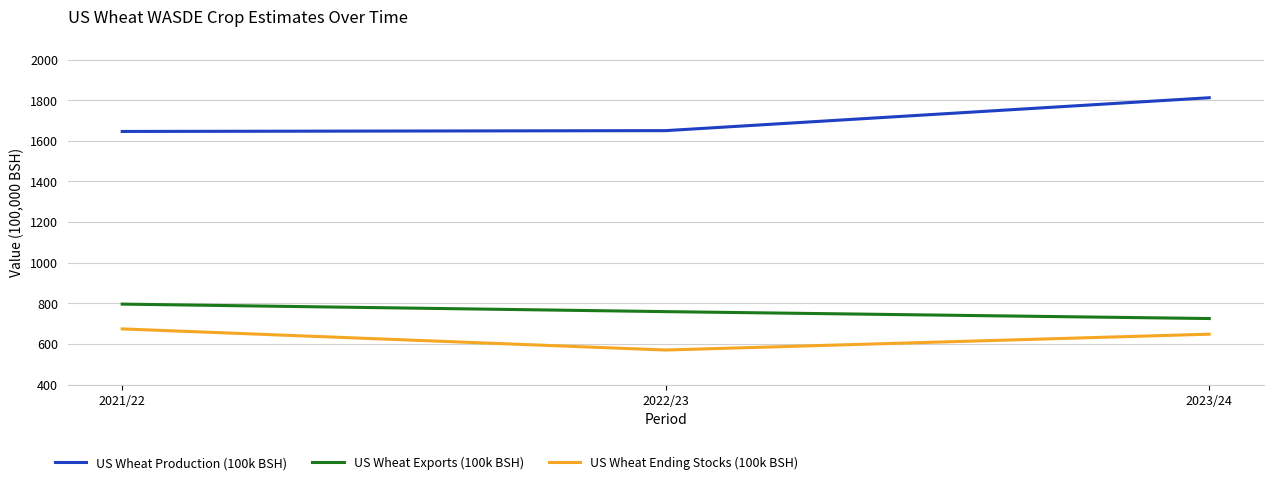

What is the difference between the US Wheat Exports (100k BSH) values at 2021/22 and 2022/23?

37